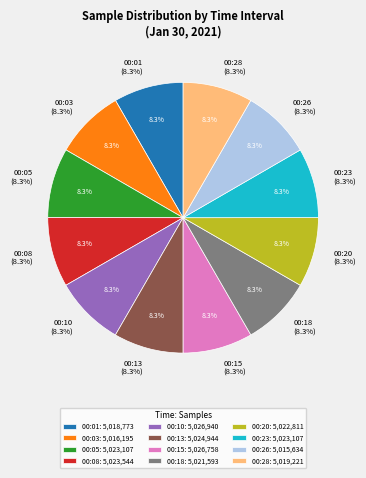

Which category has the smallest portion of the pie?

00:26